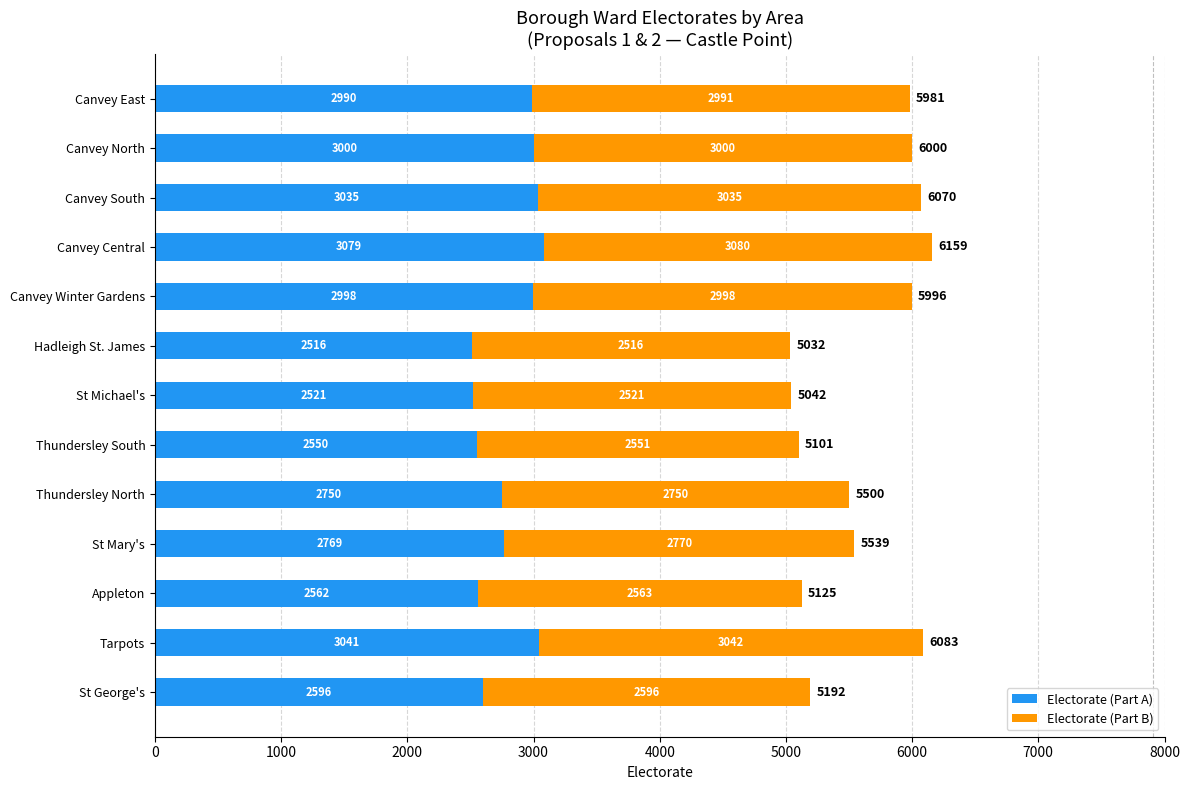

The Electorate (Part A) series shows 2990 at Canvey East. True or false?

True